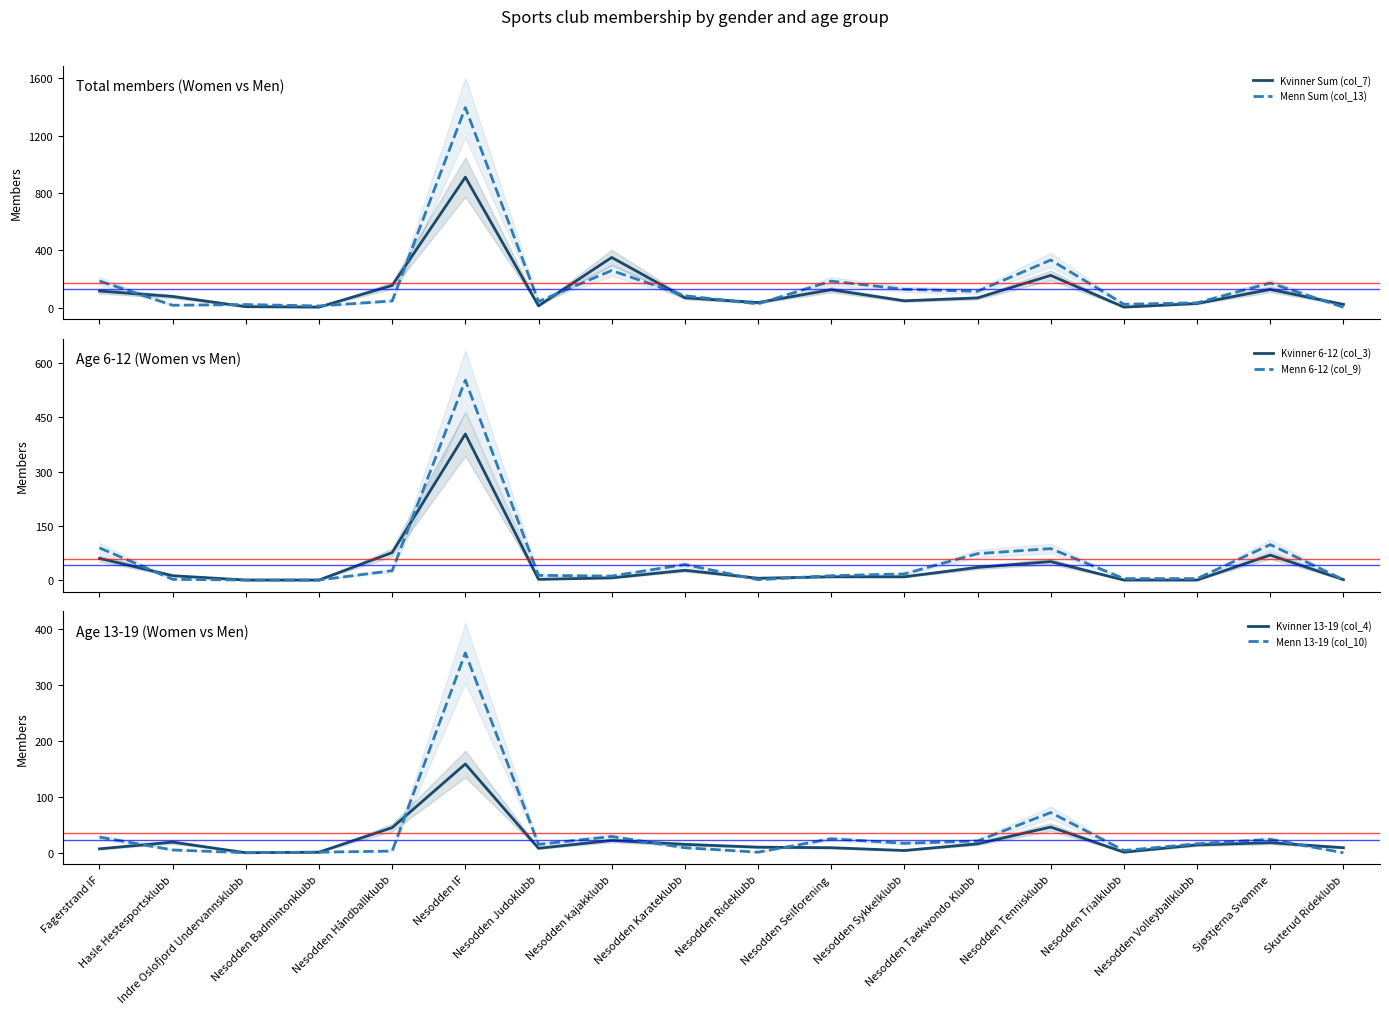

What value does the Kvinner 13-19 (col_4) series have at Nesodden IF, to the nearest 10?

160